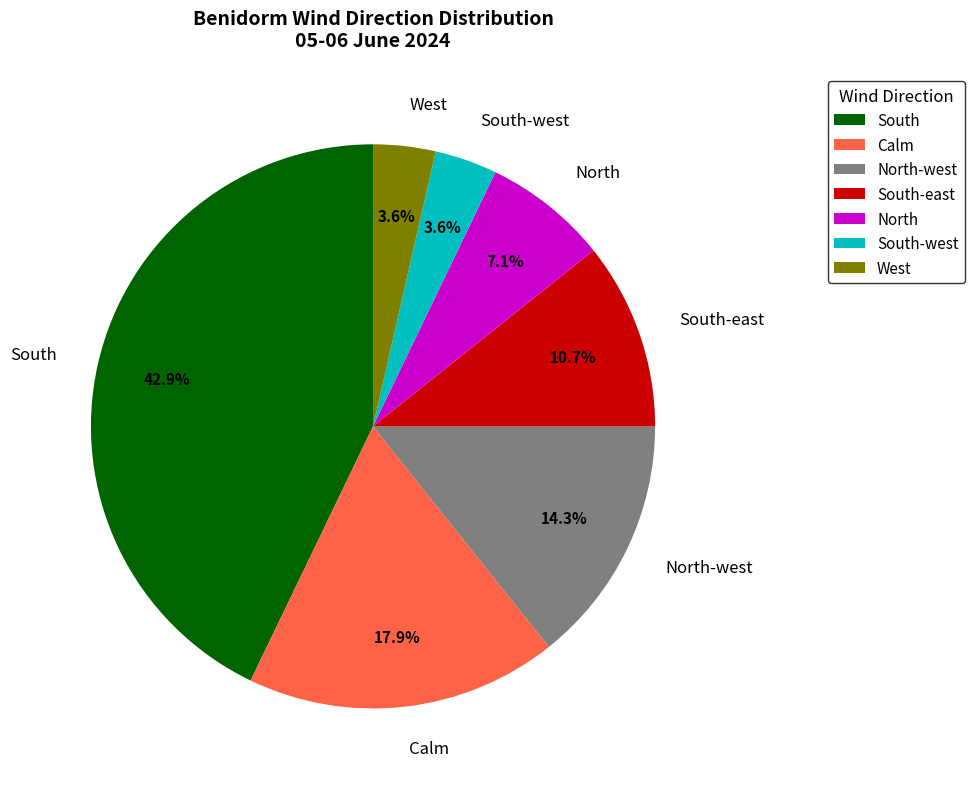

What portion of the pie excludes West?

96.4%